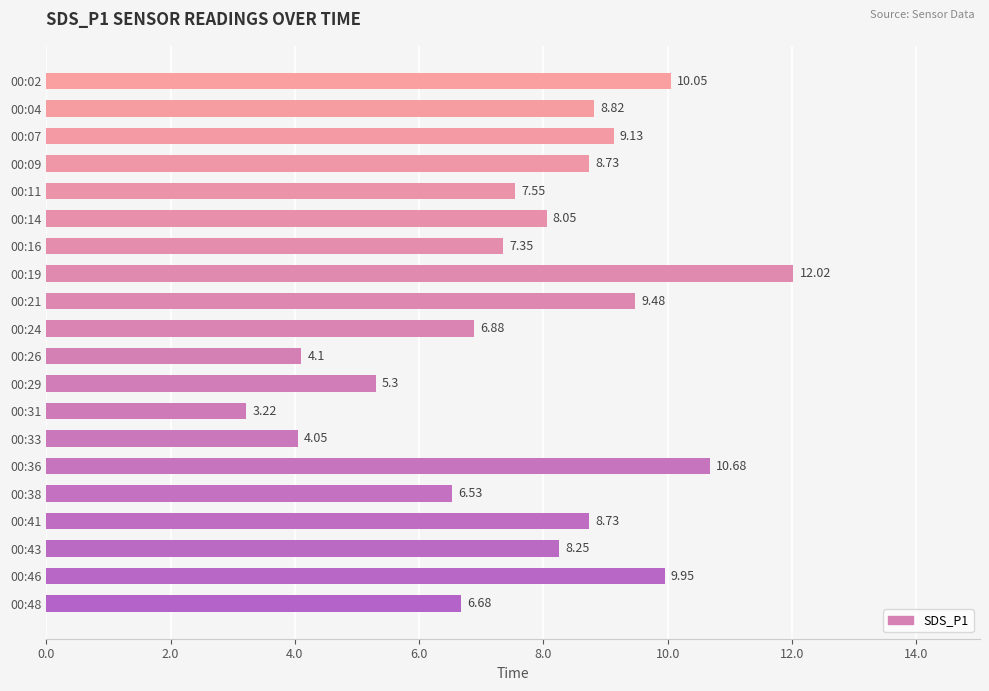

Which label corresponds to the largest value in the chart?

00:19